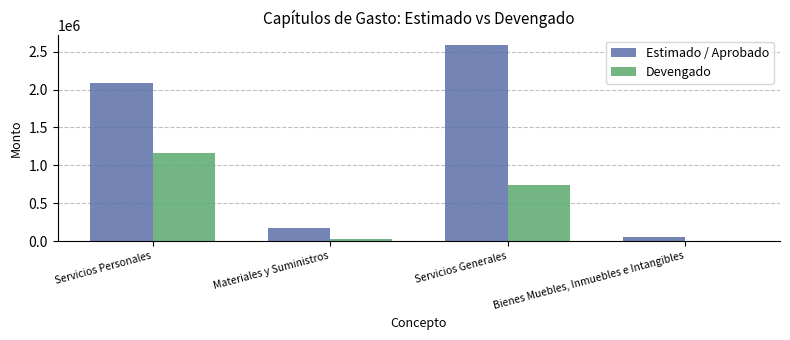

Reading left to right, list all the values displayed in this chart.

Estimado / Aprobado: 2088736.0	177000.0	2584879.0	50000.0
Devengado: 1162172.8	33629.1	739053.1	0.0